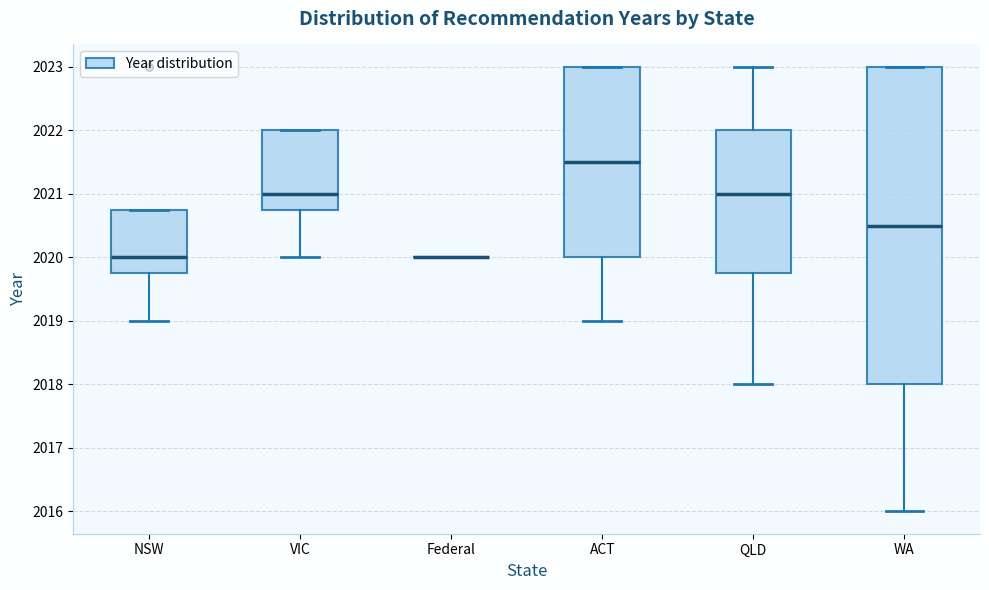

Reading left to right, transcribe this box plot: for each box, give where its median line is, the range the box spans, and where its two whiskers end, as read against the y-axis. The values are not printed on the chart, so give them approximately, as read against the axis.

NSW: median 2020.0, box 2019.8 to 2020.8, whiskers 2019.0 to 2020.8
VIC: median 2021.0, box 2020.8 to 2022.0, whiskers 2020.0 to 2022.0
Federal: box collapsed to a line at 2020.0, whiskers 2020.0 to 2020.0
ACT: median 2021.5, box 2020.0 to 2023.0, whiskers 2019.0 to 2023.0
QLD: median 2021.0, box 2019.8 to 2022.0, whiskers 2018.0 to 2023.0
WA: median 2020.5, box 2018.0 to 2023.0, whiskers 2016.0 to 2023.0